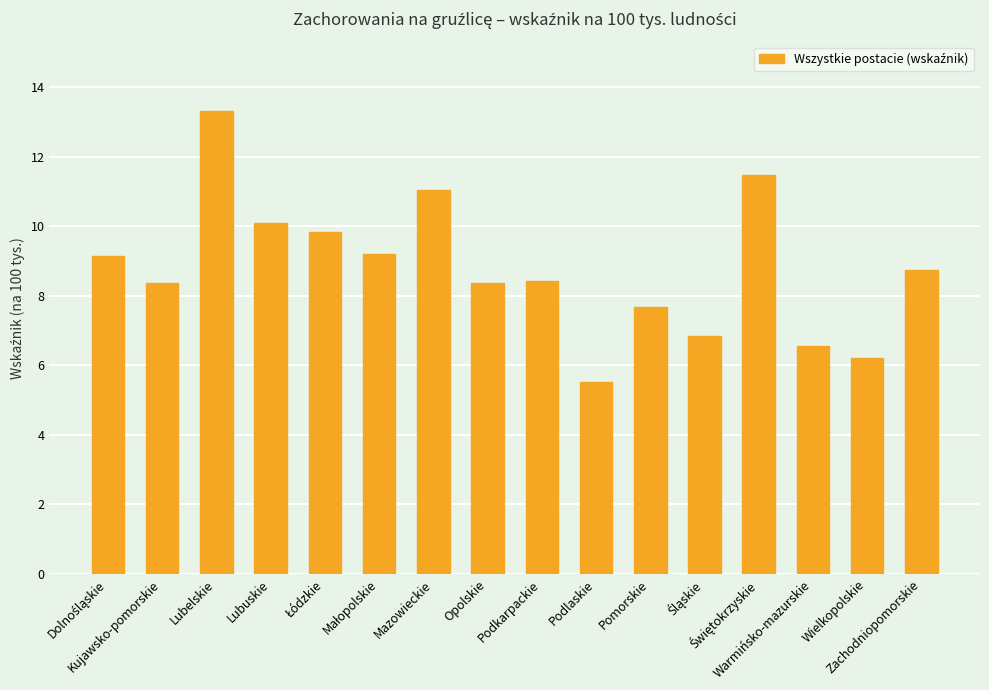

What is the value of the 3rd bar from the left?

13.3